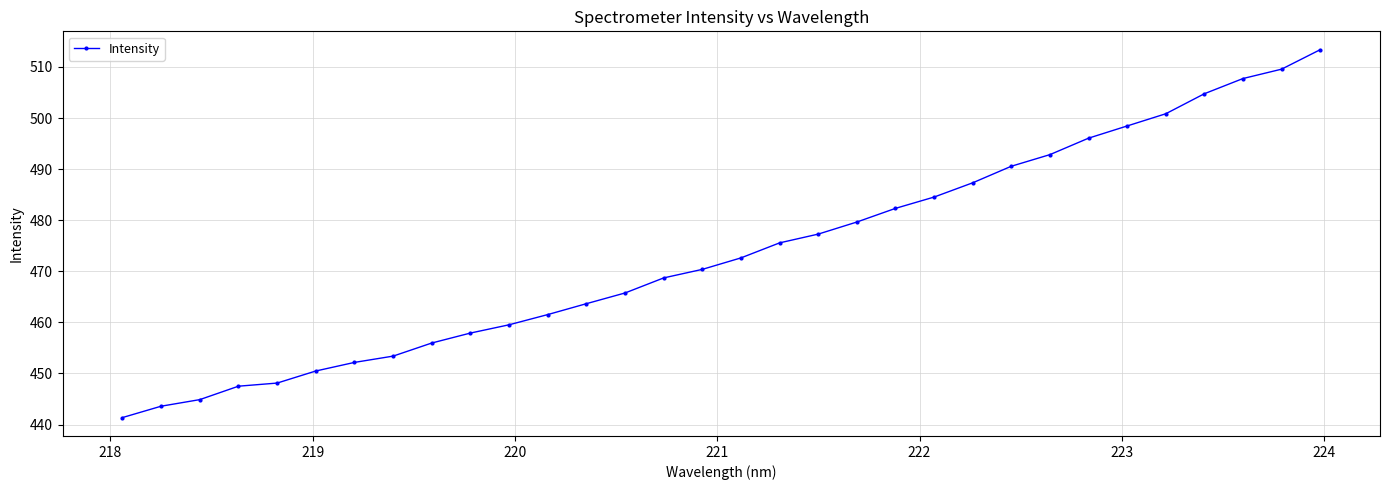

Reading left to right, transcribe all the data shown in this chart.

441.4	443.6	444.9	447.5	448.1	450.5	452.2	453.4	456.0	457.9	459.5	461.5	463.7	465.8	468.7	470.4	472.6	475.6	477.3	479.6	482.3	484.5	487.3	490.6	492.8	496.1	498.4	500.8	504.8	507.7	509.6	513.4